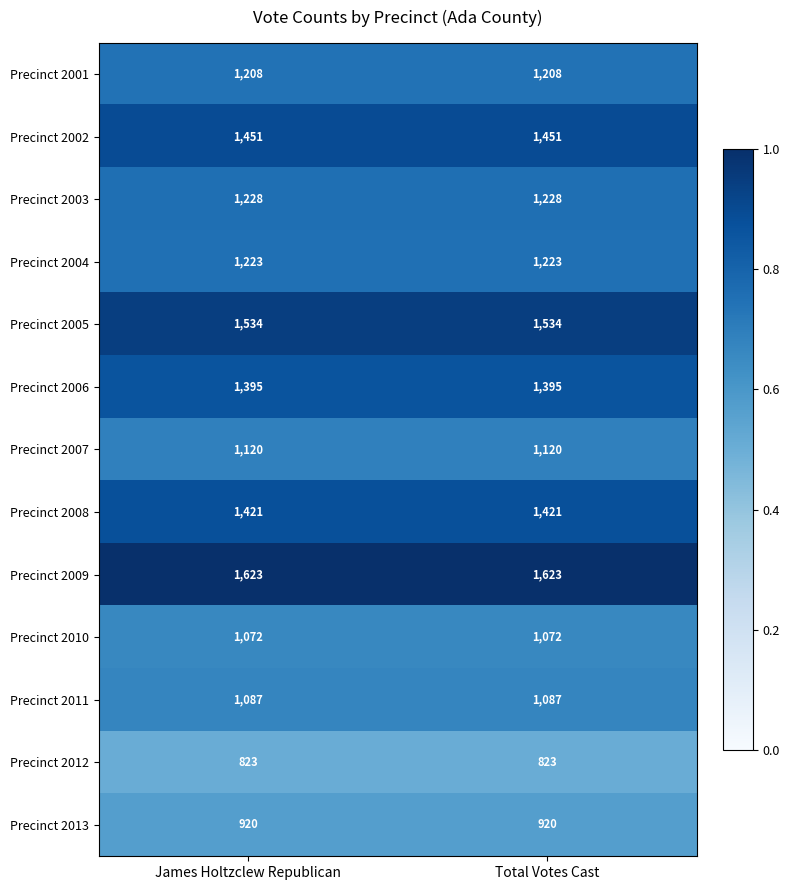

What is the minimum value shown in the chart?

823